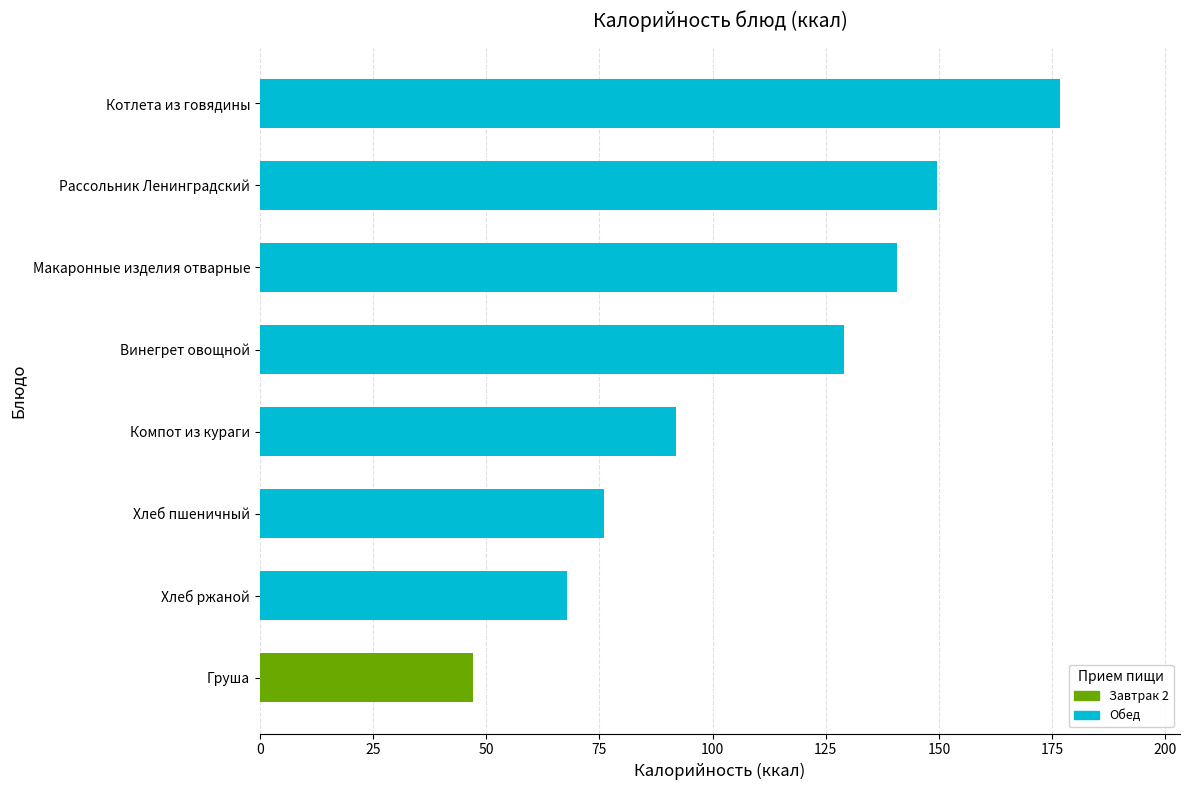

List the labels in order of value, smallest first.

Груша, Хлеб ржаной, Хлеб пшеничный, Компот из кураги, Винегрет овощной, Макаронные изделия отварные, Рассольник Ленинградский, Котлета из говядины